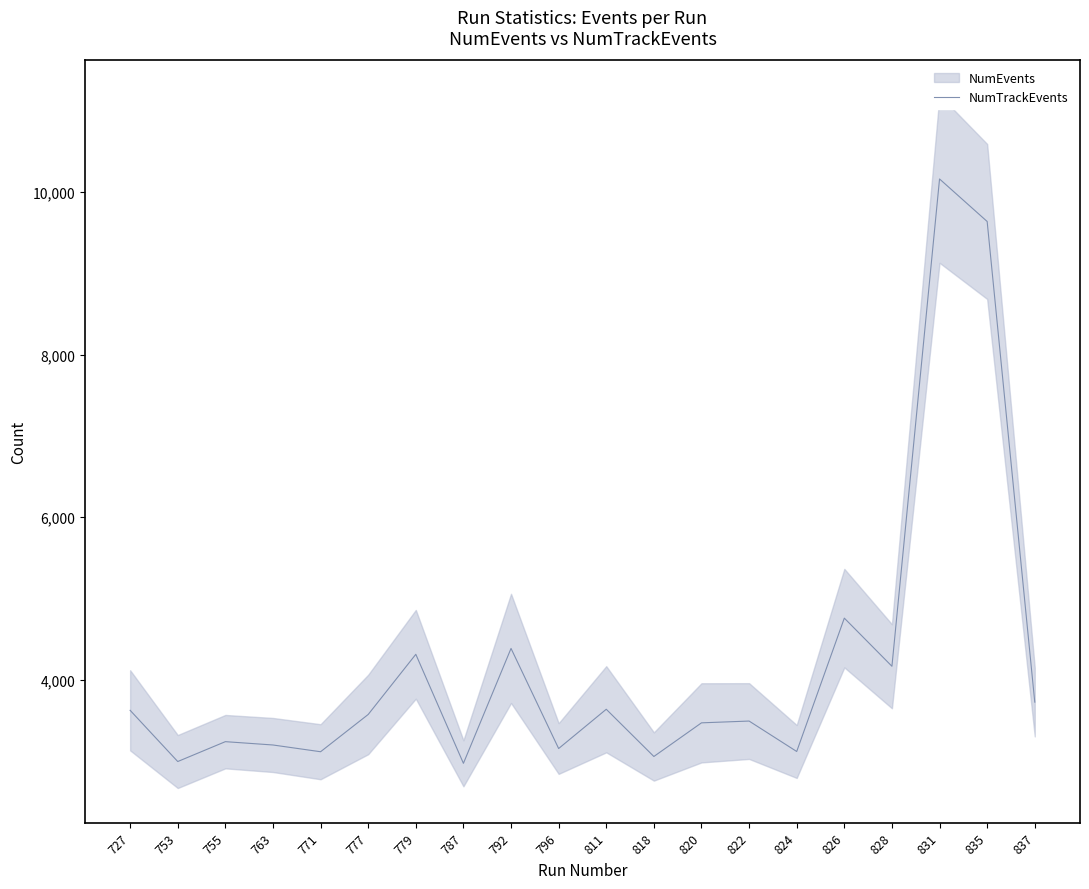

What is the difference between the maximum and second lowest values?

7166.5